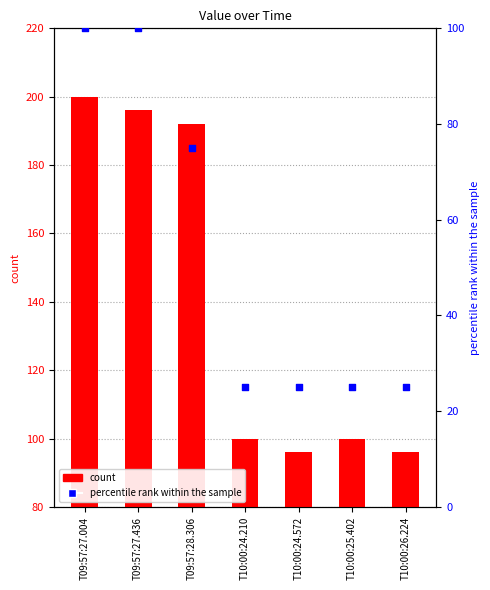

What is the total value across all series at T10:00:25.402?

125